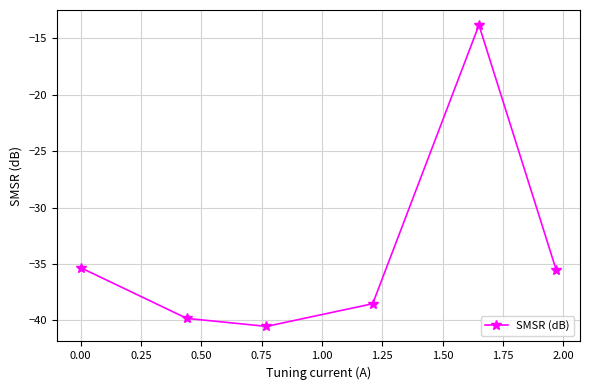

What is the value of the 4th point from the left?

-38.5